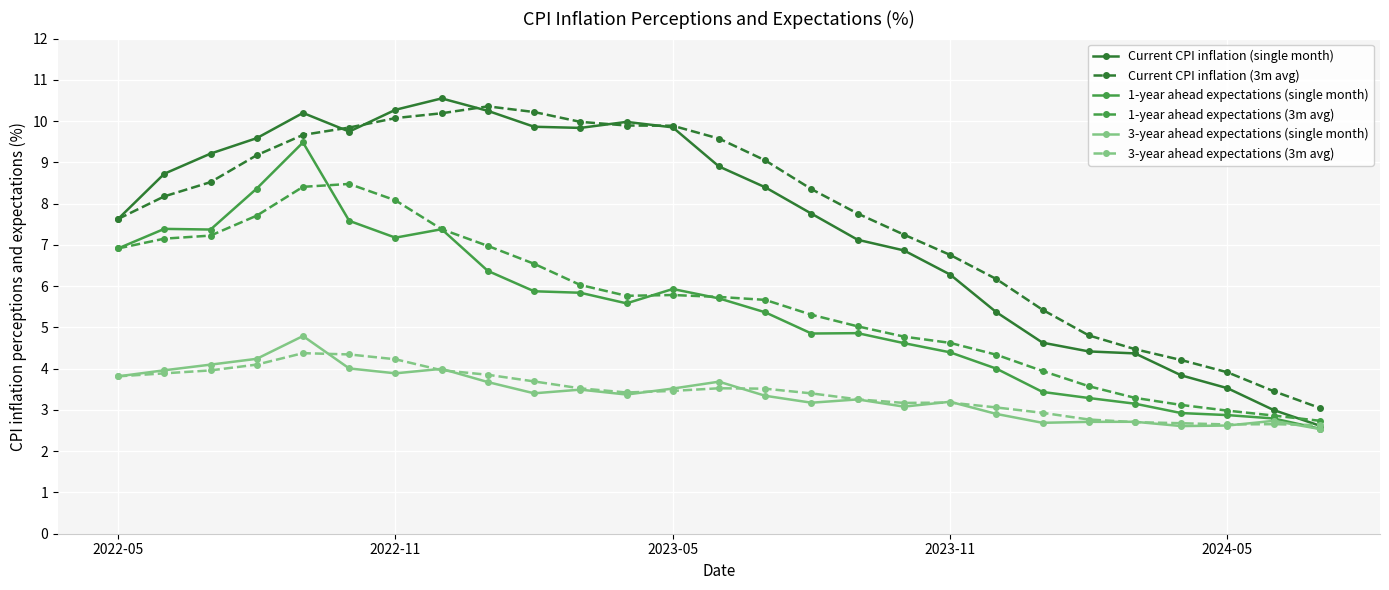

Which series has the widest spread of values?

Current CPI inflation (single month)